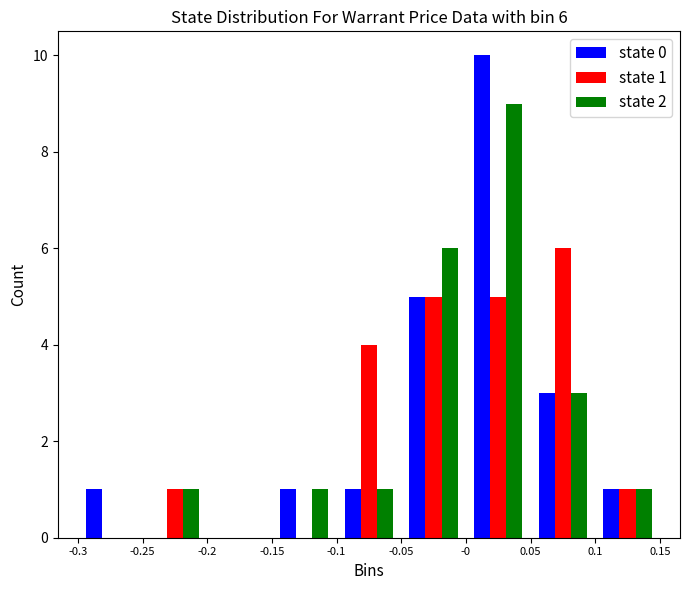

In the state 0 series, which range on the x-axis has the tallest bar?

-0 to 0.05